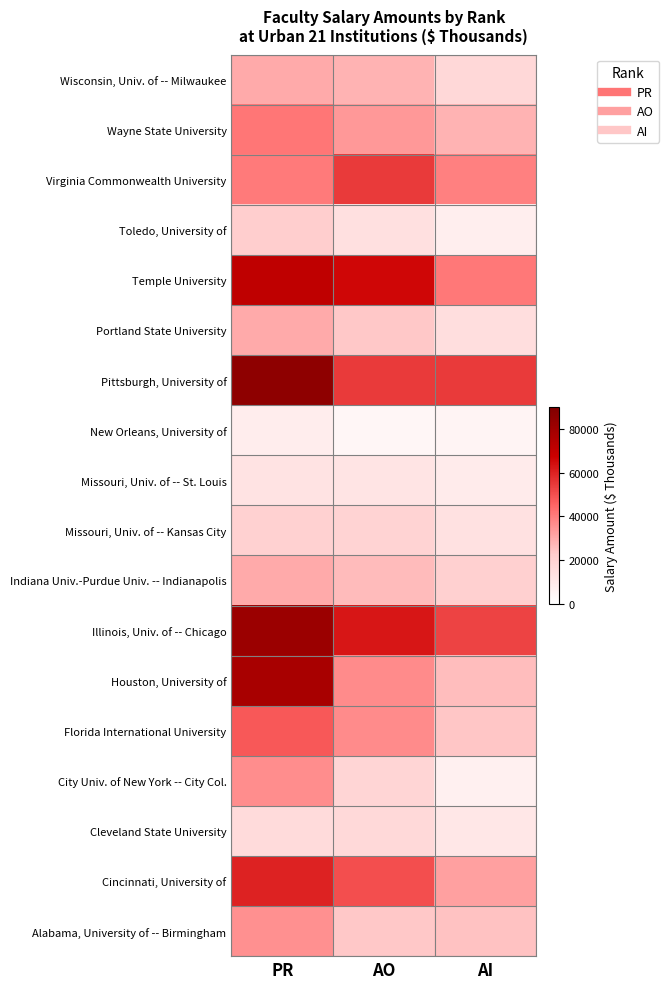

Reading left to right, what are all the values shown in this chart?

Alabama, University of -- Birmingham: PR=35590.8	AO=23344.8	AI=24750.0
Cincinnati, University of: PR=59892.0	AO=50225.0	AI=32275.8
Cleveland State University: PR=16063.2	AO=16860.8	AI=10601.8
City Univ. of New York -- City Col.: PR=36461.7	AO=18595.5	AI=6514.4
Florida International University: PR=47940.8	AO=36774.1	AI=23575.2
Houston, University of: PR=77884.8	AO=36822.5	AI=25910.3
Illinois, Univ. of -- Chicago: PR=81681.6	AO=62540.8	AI=52605.0
Indiana Univ.-Purdue Univ. -- Indianapolis: PR=30010.5	AO=26057.6	AI=20515.5
Missouri, Univ. of -- Kansas City: PR=20351.6	AO=19266.0	AI=13232.0
Missouri, Univ. of -- St. Louis: PR=12610.8	AO=11812.8	AI=8789.0
New Orleans, University of: PR=8057.4	AO=3991.5	AI=4743.2
Pittsburgh, University of: PR=85592.6	AO=54755.3	AI=54621.0
Portland State University: PR=30033.0	AO=23493.6	AI=14625.6
Temple University: PR=71302.4	AO=65744.0	AI=41013.0
Toledo, University of: PR=21613.2	AO=13427.4	AI=7490.7
Virginia Commonwealth University: PR=40755.2	AO=54514.2	AI=39152.7
Wayne State University: PR=41155.8	AO=33982.5	AI=28003.4
Wisconsin, Univ. of -- Milwaukee: PR=30113.5	AO=27991.1	AI=17044.8